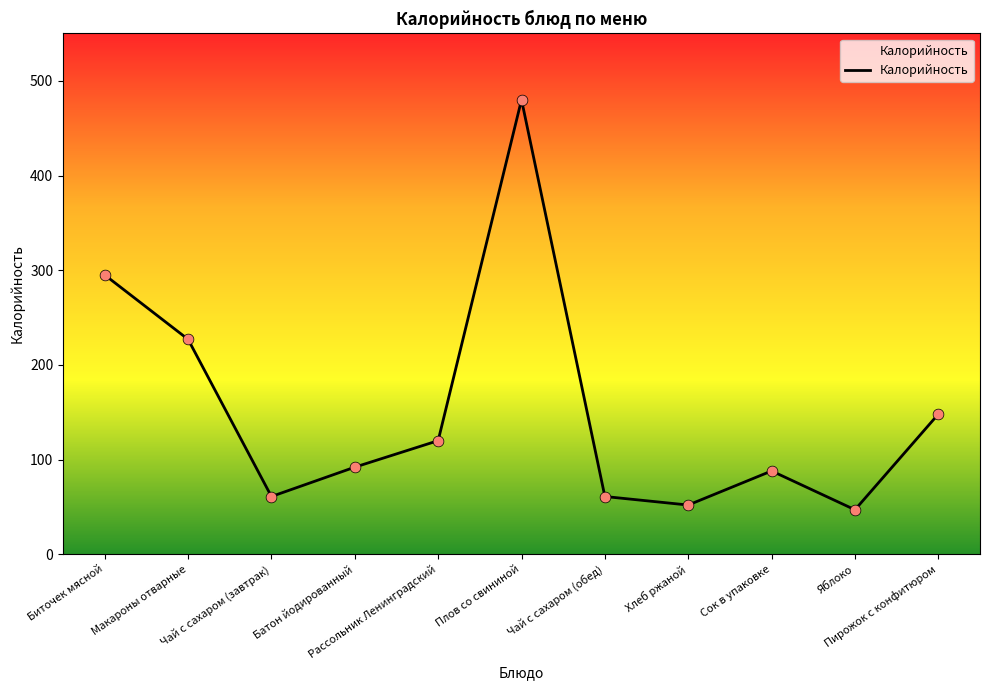

What is the difference between the maximum and minimum values?

433